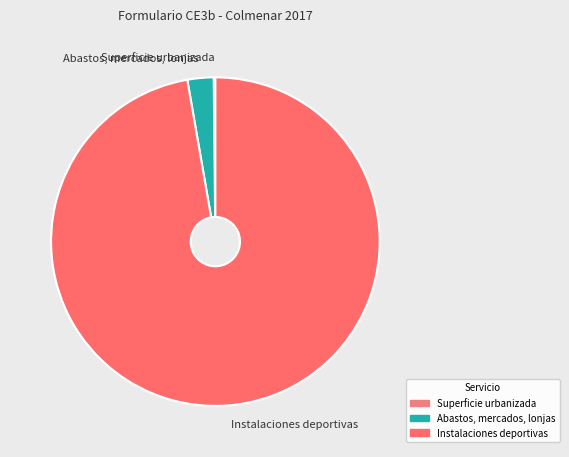

Which has a higher value, Instalaciones deportivas or Abastos, mercados, lonjas?

Instalaciones deportivas